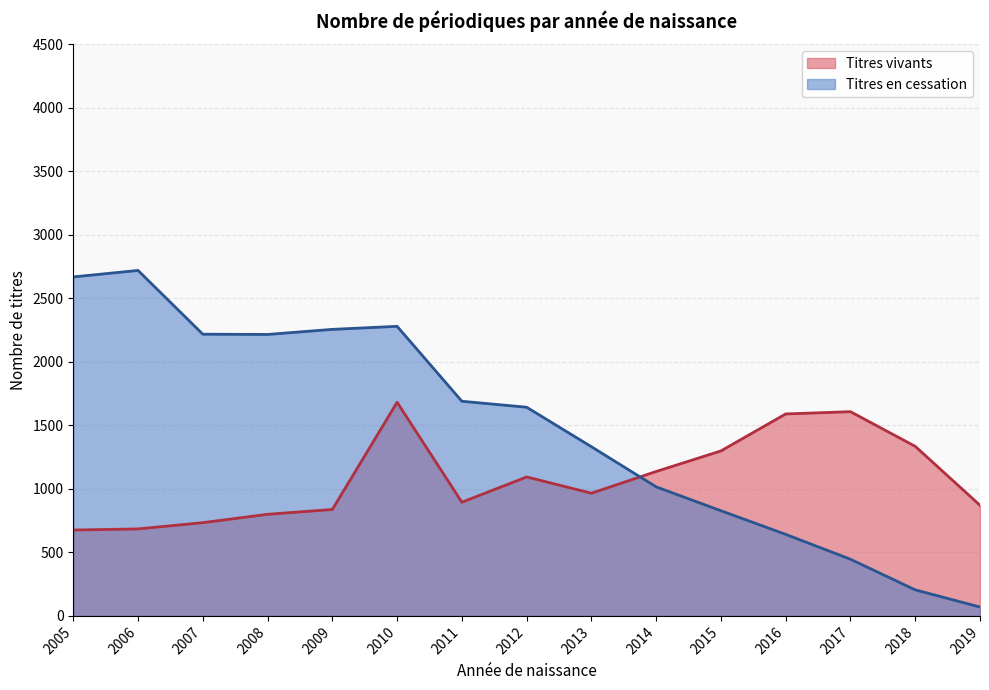

Which series ends up on top after the final intersection of Titres en cessation and Titres vivants?

Titres vivants